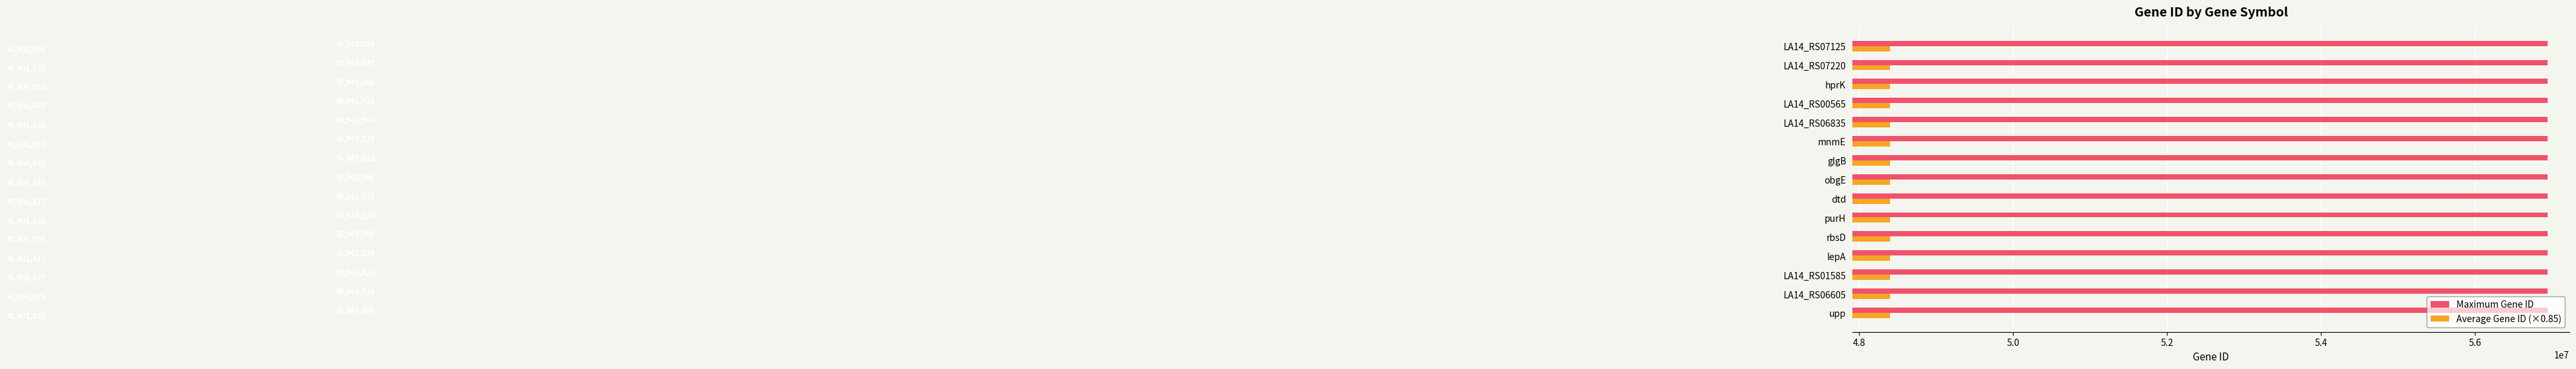

What are all the series names shown in the legend?

Maximum Gene ID, Average Gene ID (×0.85)